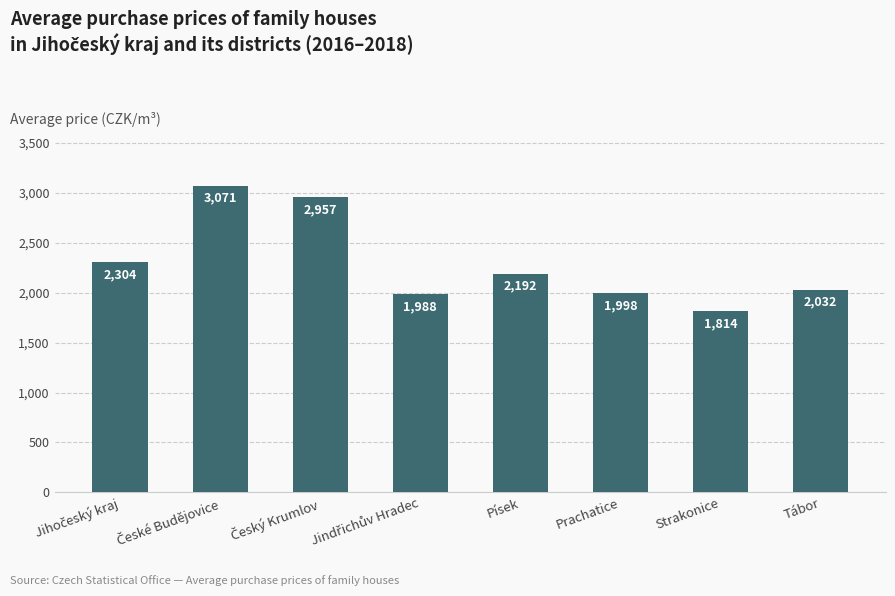

Reading left to right, what are all the values shown in this chart?

2304	3071	2957	1988	2192	1998	1814	2032